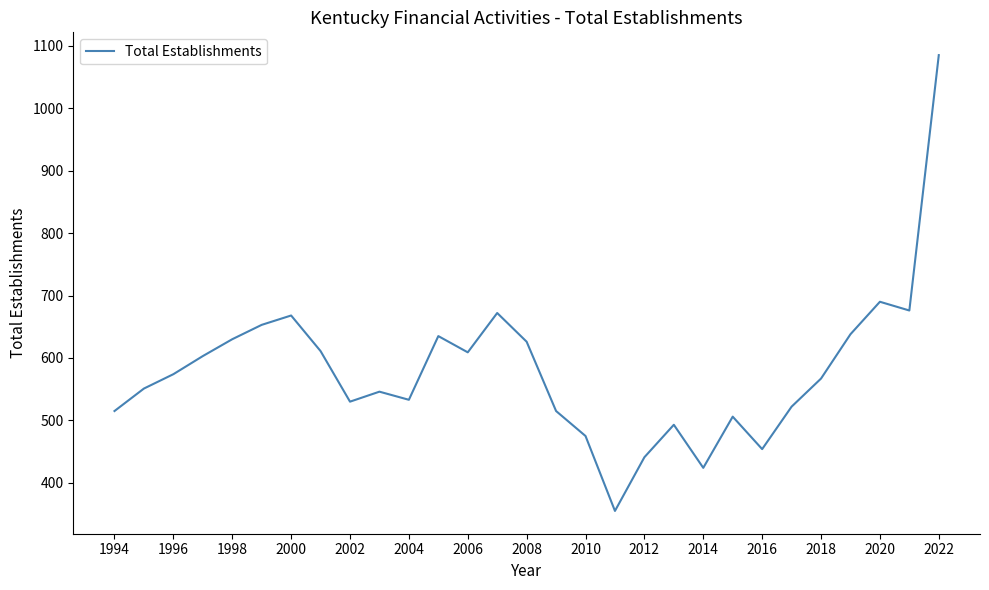

What is the difference between the maximum and minimum values?

730